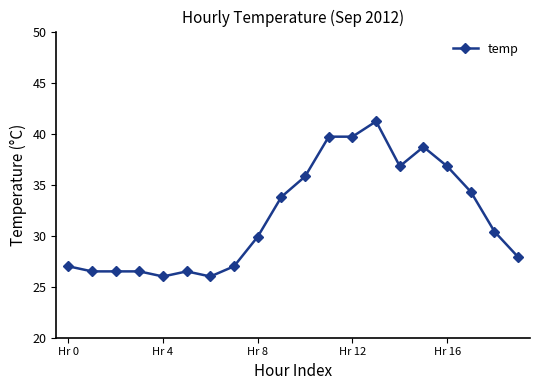

What is the value of the 12th point from the left?

39.7